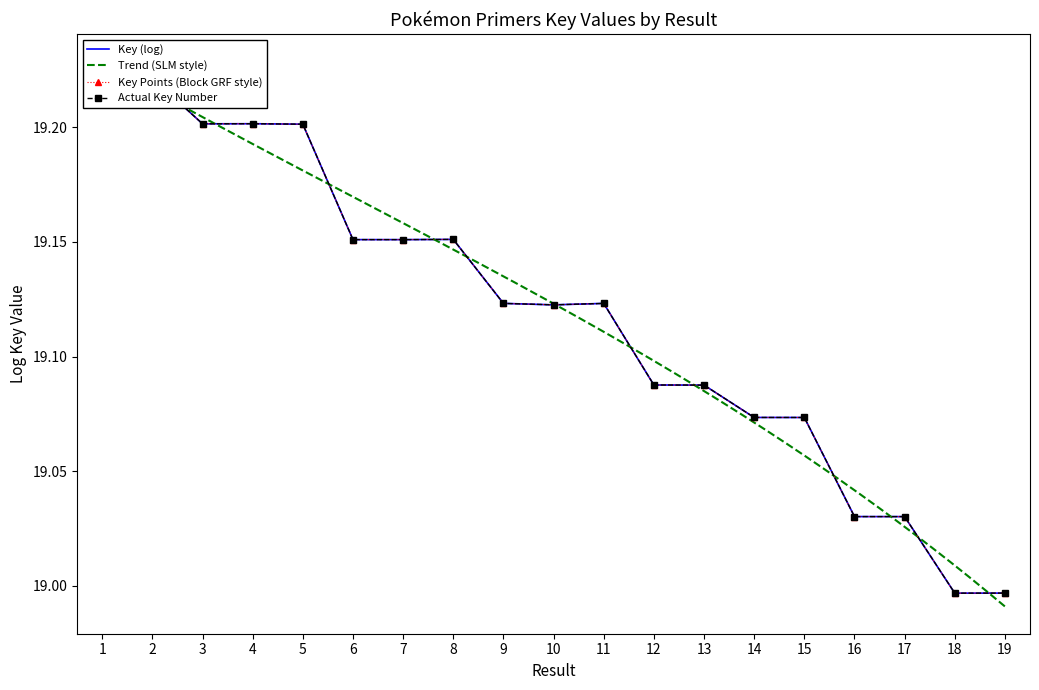

What is the difference between the maximum and minimum values?

0.2